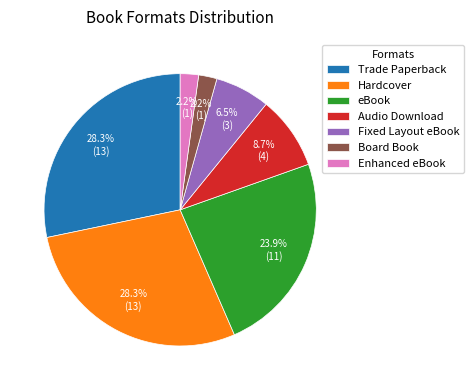

Approximately how many times larger is the value at Audio Download compared to eBook?

0.4